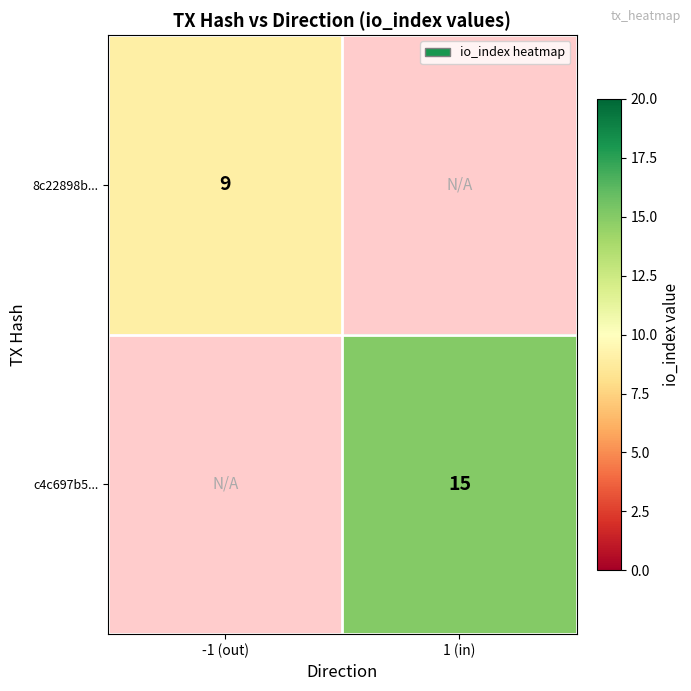

True or false: c4c697b5... has a value of 4.9 at 1 (in).

False